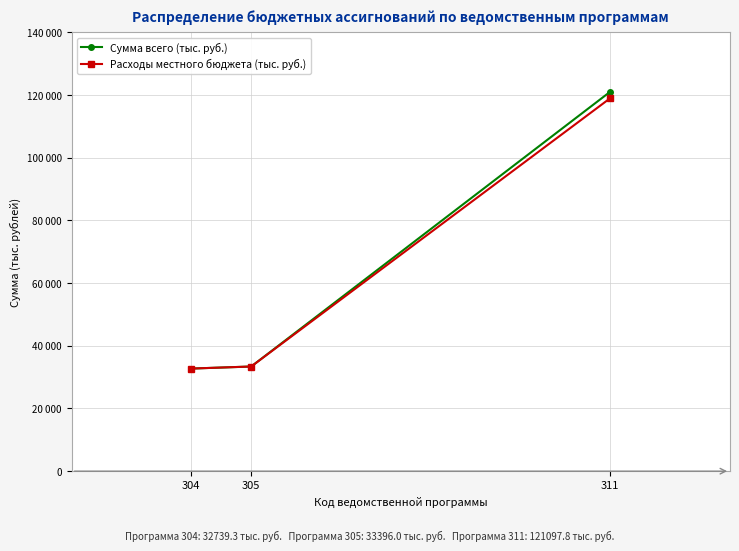

At which category is the sum across all series the highest?

311